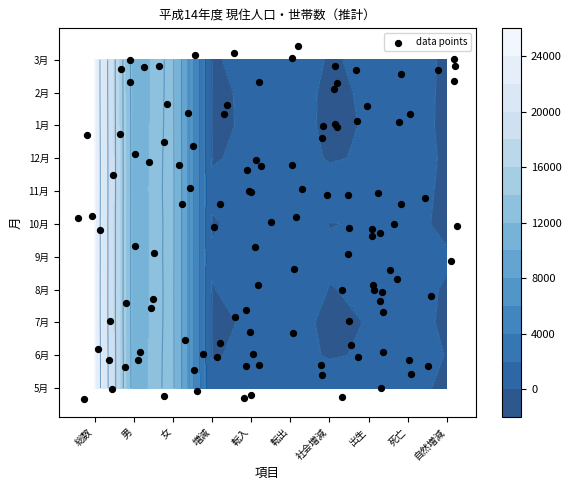

At how many categories does at least one series exceed 5972?

3